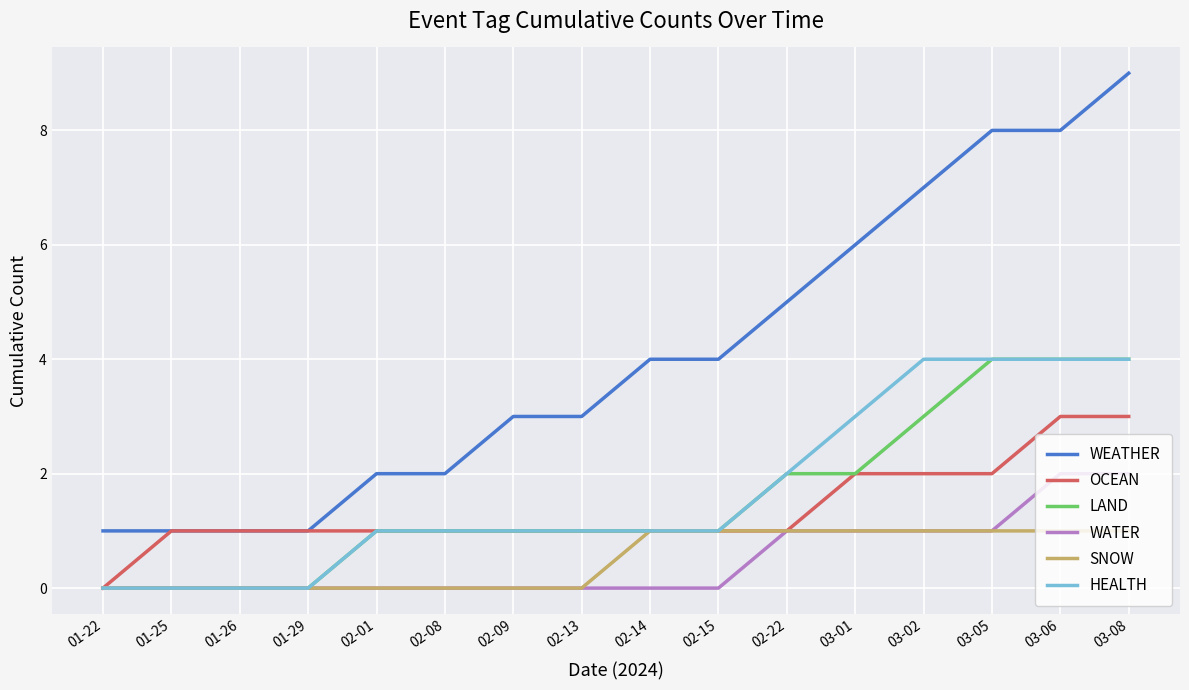

Reading left to right, list all the values displayed in this chart.

WEATHER: 1	1	1	1	2	2	3	3	4	4	5	6	7	8	8	9
OCEAN: 0	1	1	1	1	1	1	1	1	1	1	2	2	2	3	3
LAND: 0	0	0	0	1	1	1	1	1	1	2	2	3	4	4	4
WATER: 0	0	0	0	0	0	0	0	0	0	1	1	1	1	2	2
SNOW: 0	0	0	0	0	0	0	0	1	1	1	1	1	1	1	1
HEALTH: 0	0	0	0	1	1	1	1	1	1	2	3	4	4	4	4